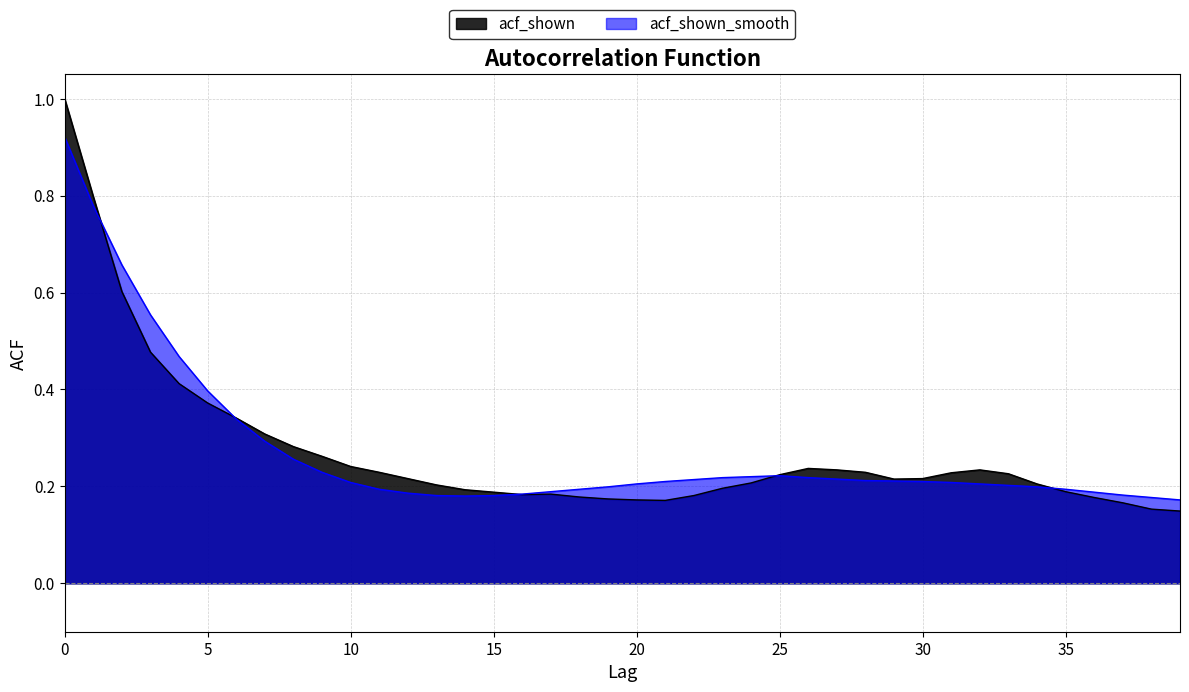

In acf_shown_smooth, how many points are higher than both neighbors (excluding endpoints)?

1